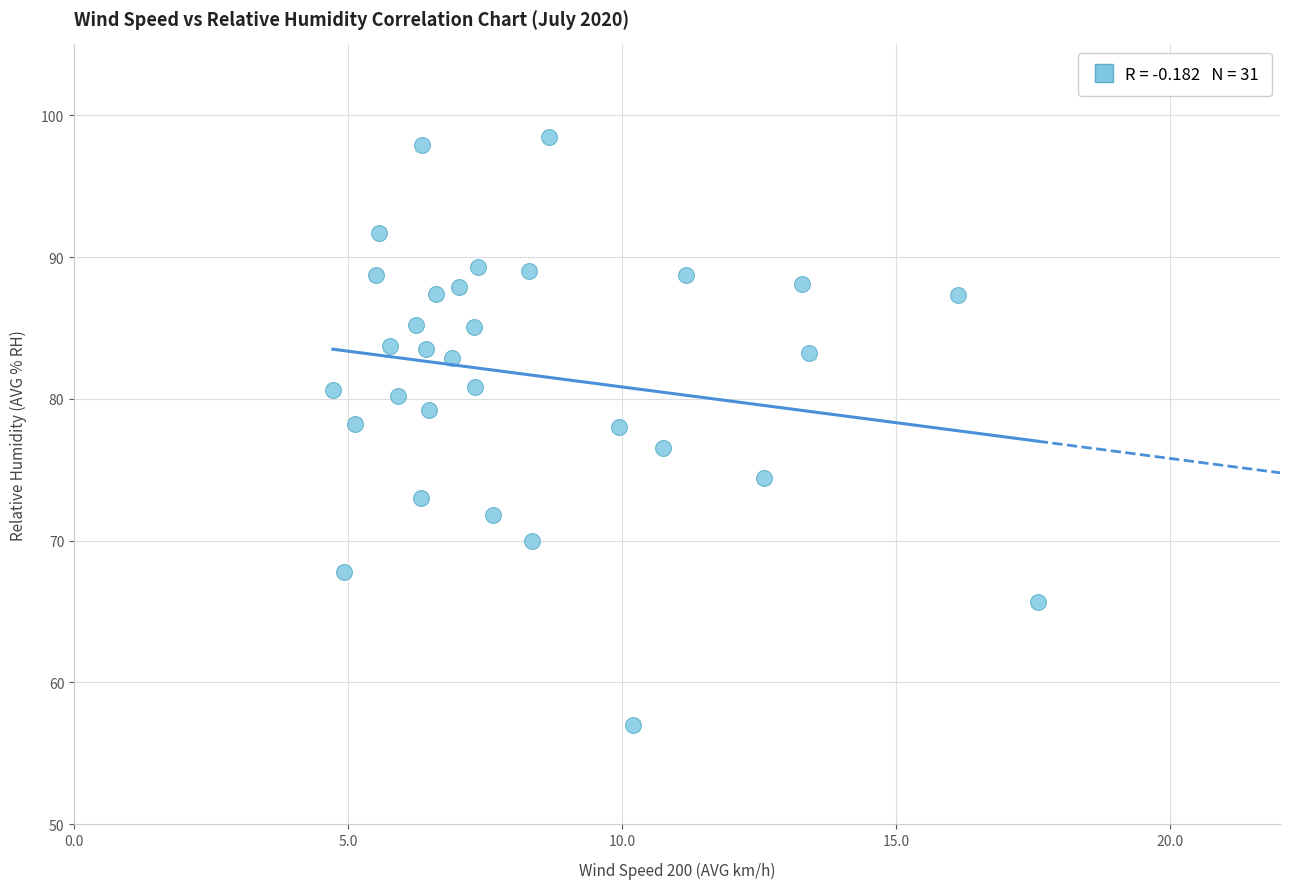

What is the range of Y values (max minus min)?

41.5